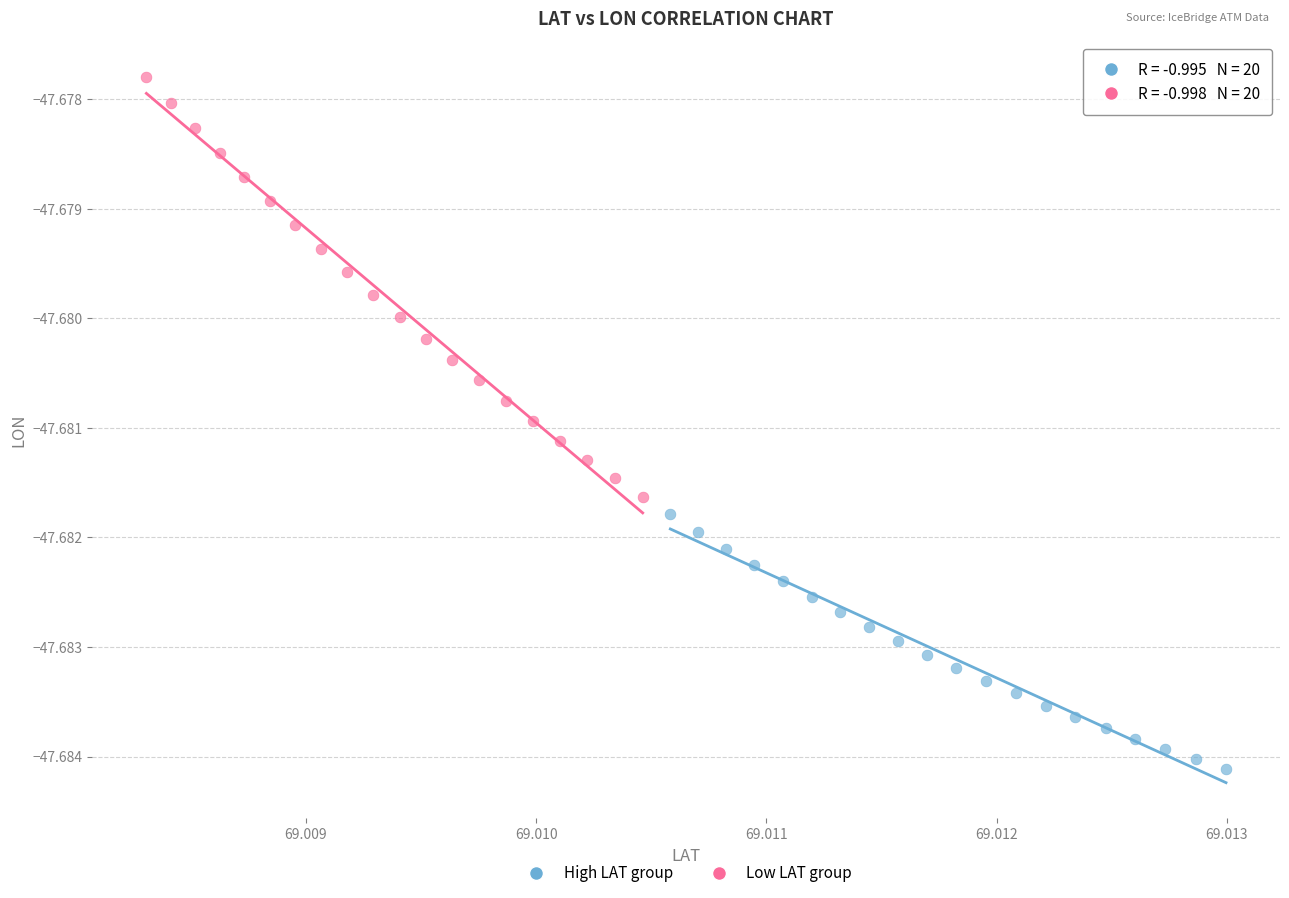

Which series contains the highest Y value?

Low LAT group